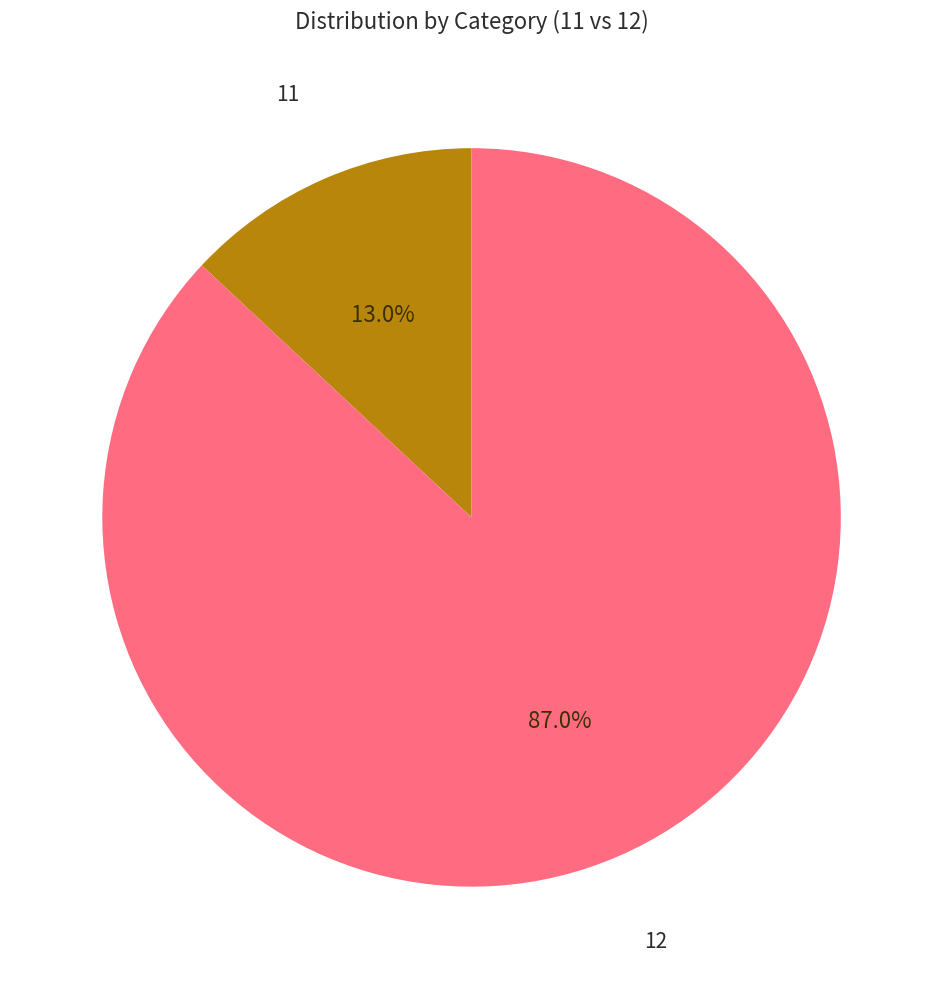

Is there any slice that represents more than half of the pie?

Yes